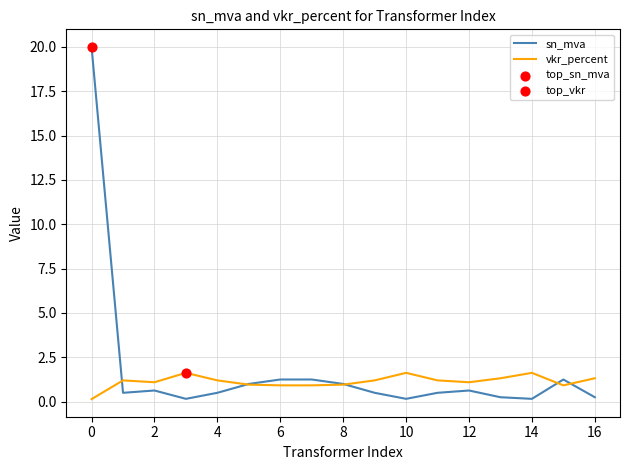

Which series has the largest range (max minus min)?

sn_mva